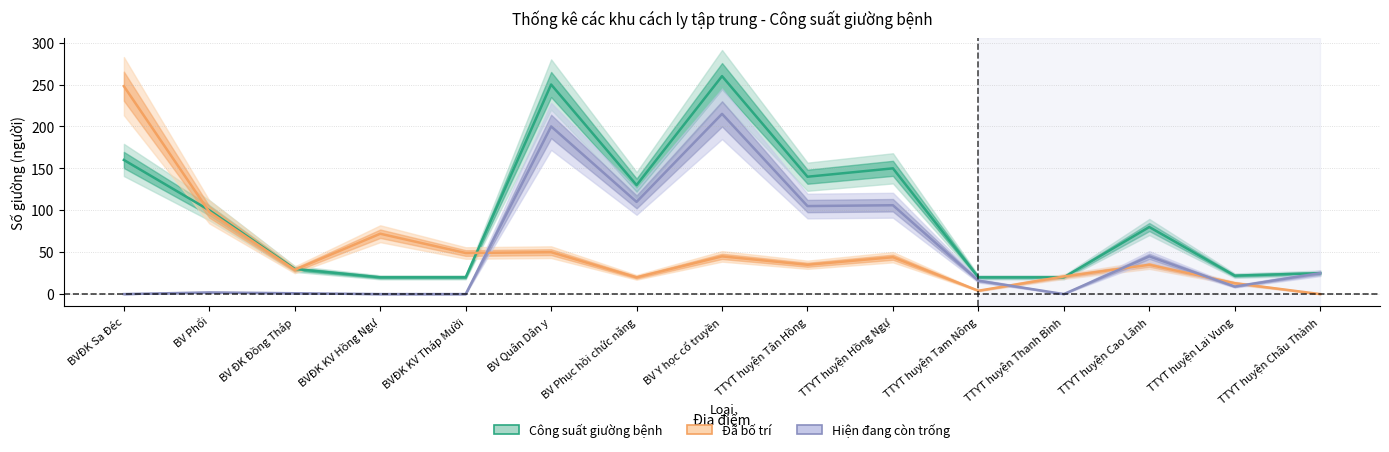

Is it true that Đã bố trí equals 44 at TTYT huyện Hồng Ngự?

True